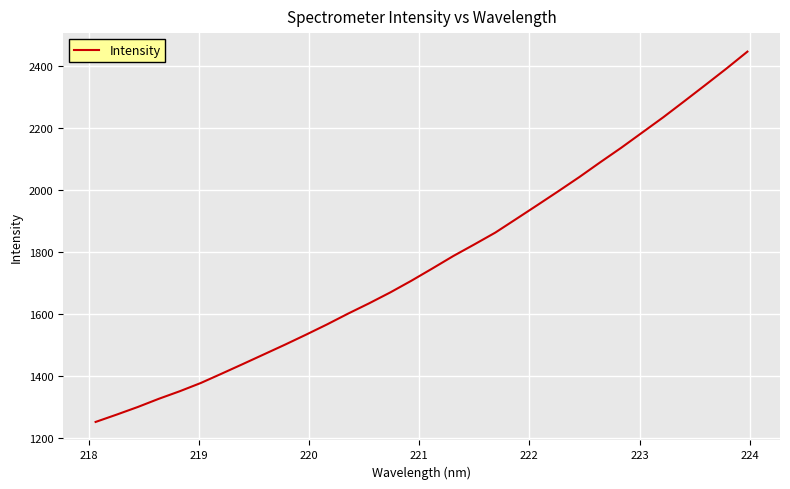

How many lines are shown in the chart?

1